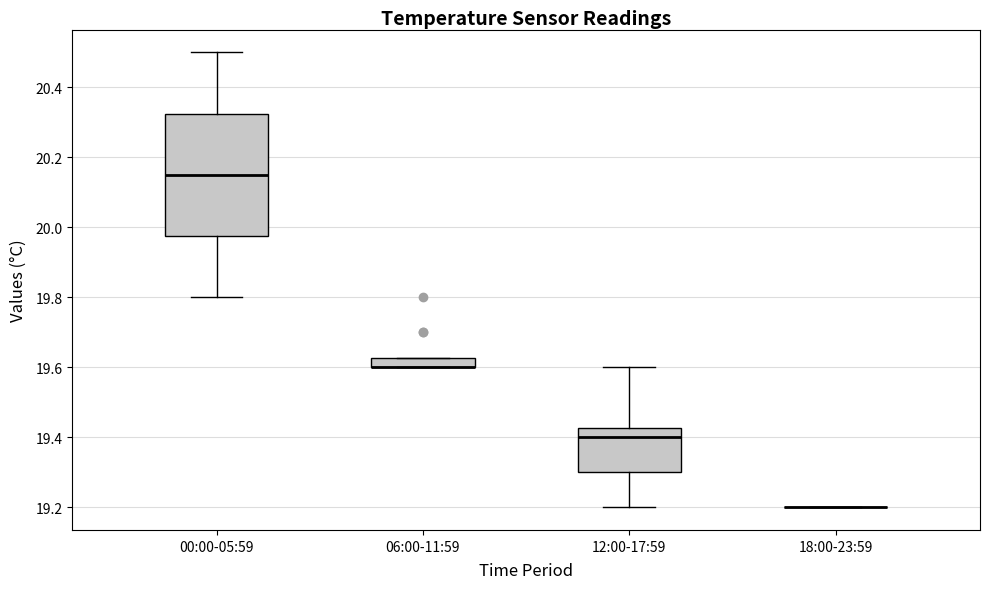

Which box is the tallest, from its lower edge to its upper edge?

00:00-05:59